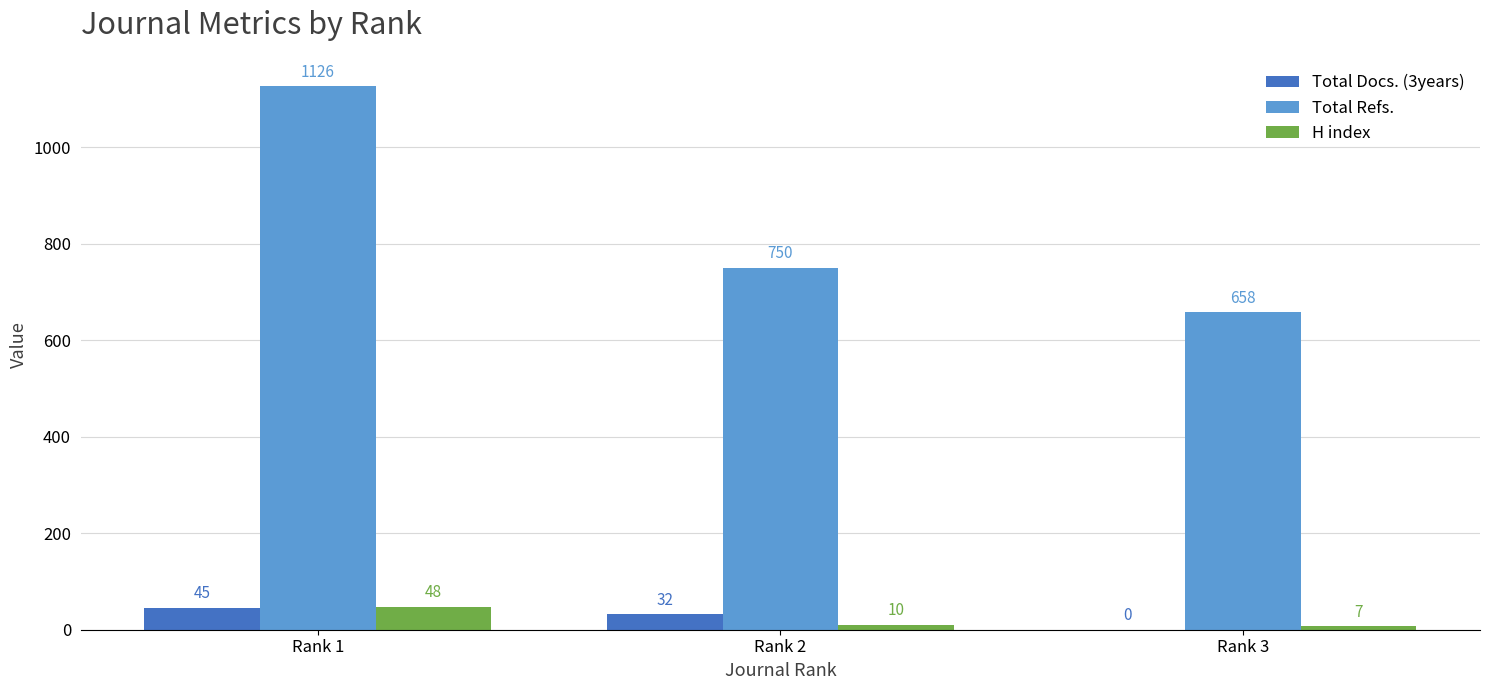

Which label corresponds to the largest value in the chart?

Rank 1